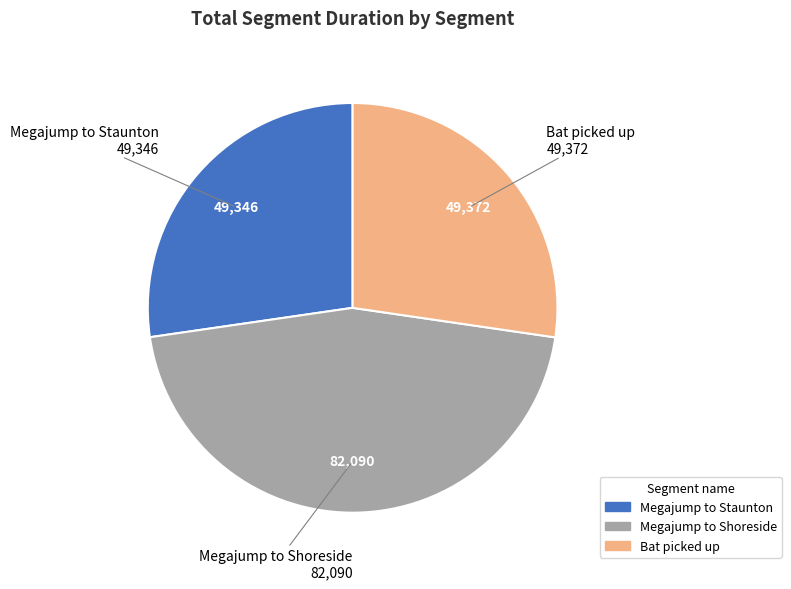

Combined, do Bat picked up and Megajump to Staunton account for over 50%?

Yes